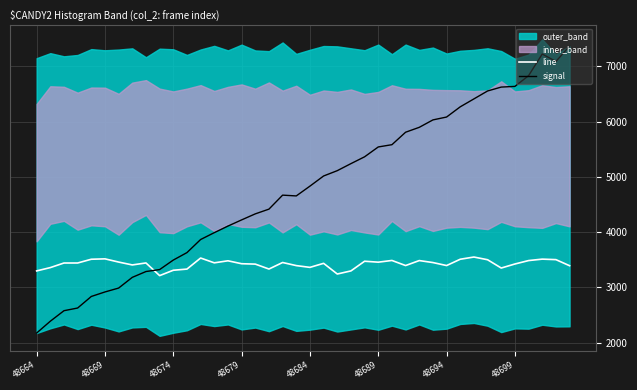

Which series ends up on top after the final intersection of line and signal?

signal